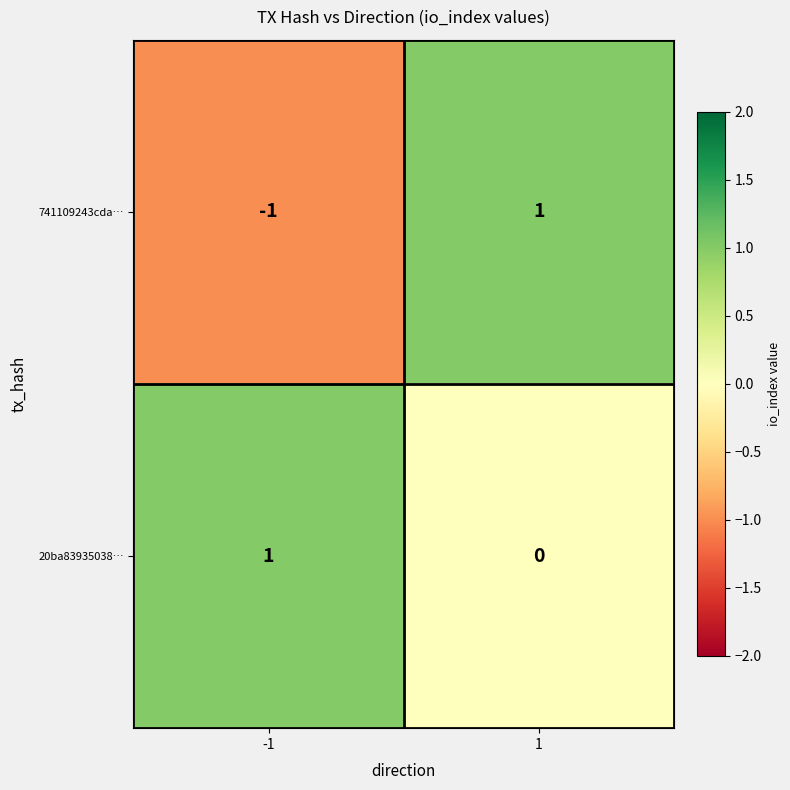

List the series in order of their overall mean, lowest first.

741109243cda…, 20ba83935038…